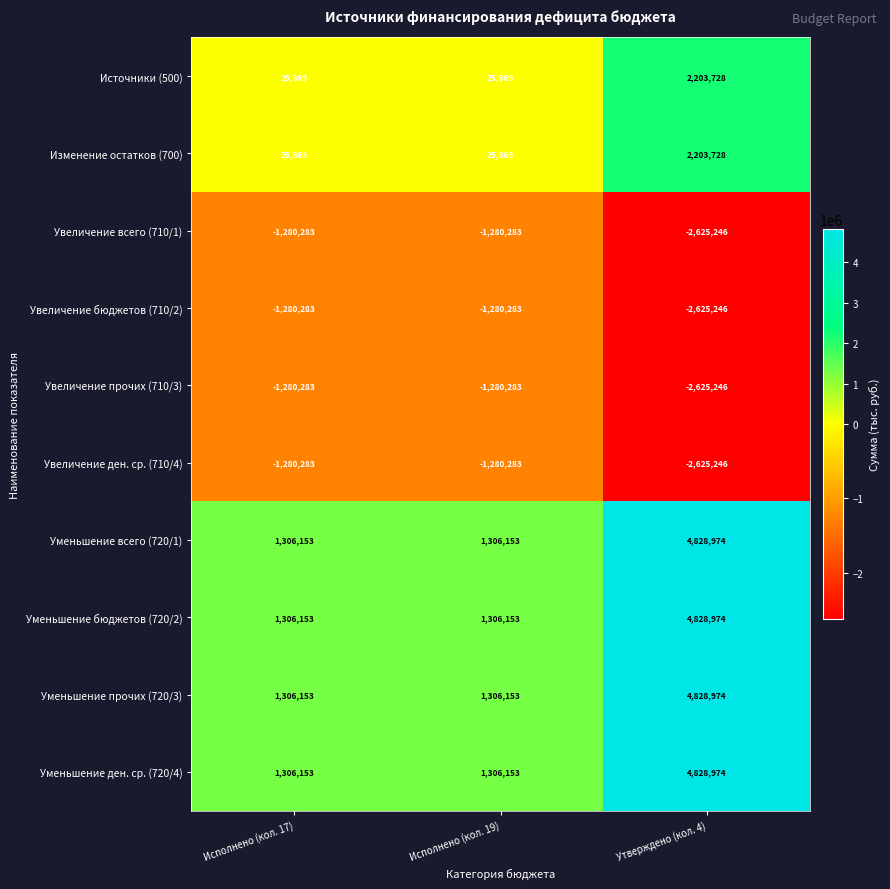

What is the average value of the Увеличение бюджетов (710/2) series?

-1728604